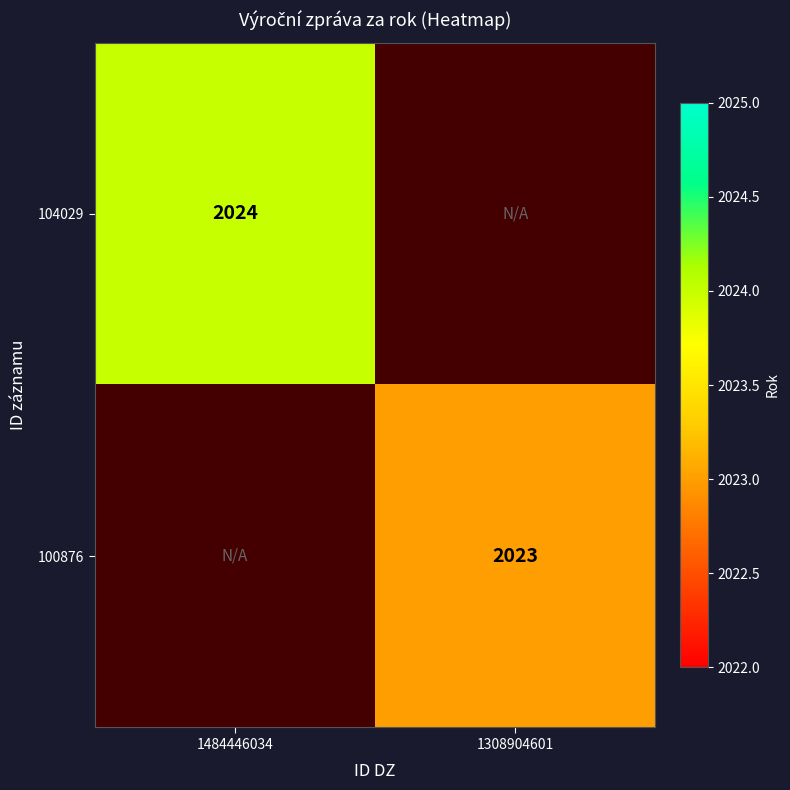

Is it true that 100876 equals 2023 at 1308904601?

True